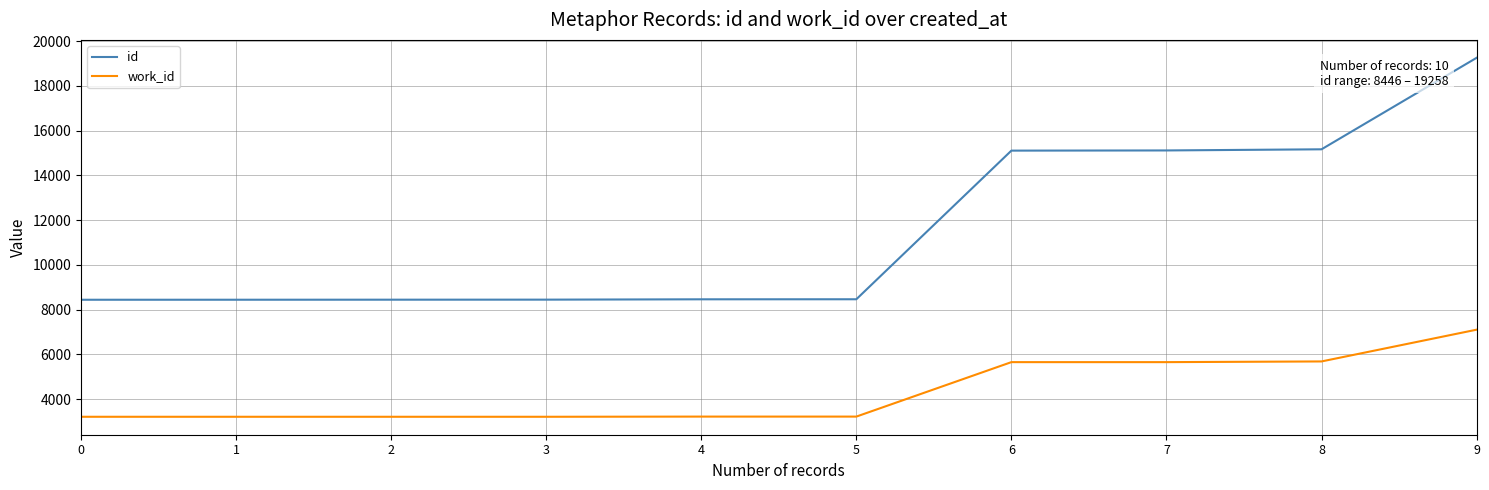

Which category has the highest value in the work_id series?

9